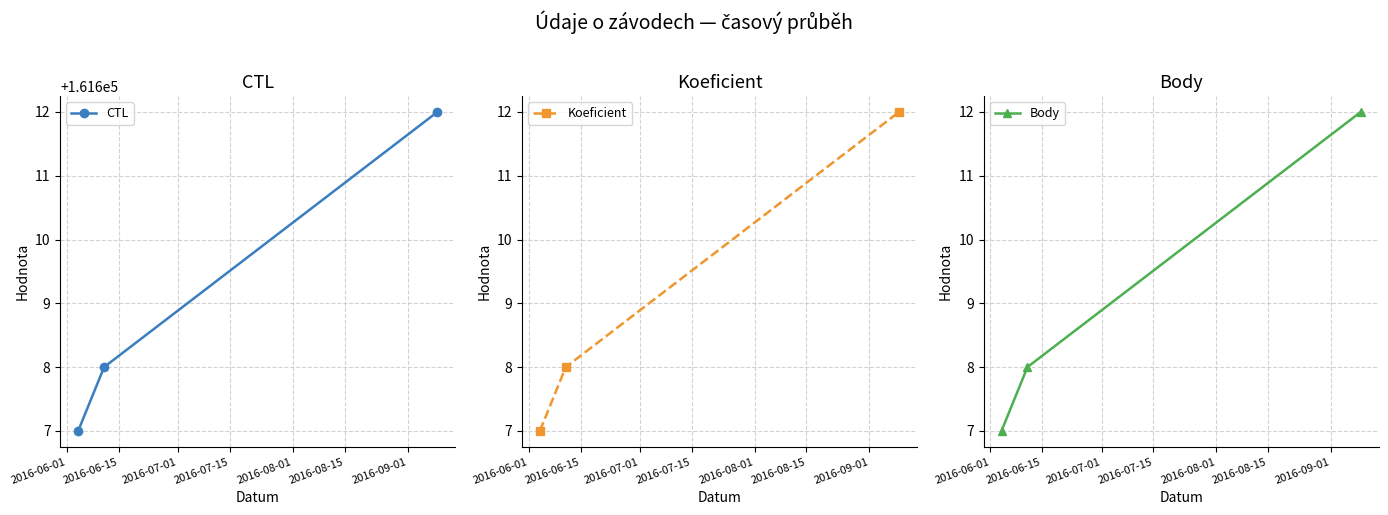

What is the approximate value of CTL at 2016-06-15?

161608